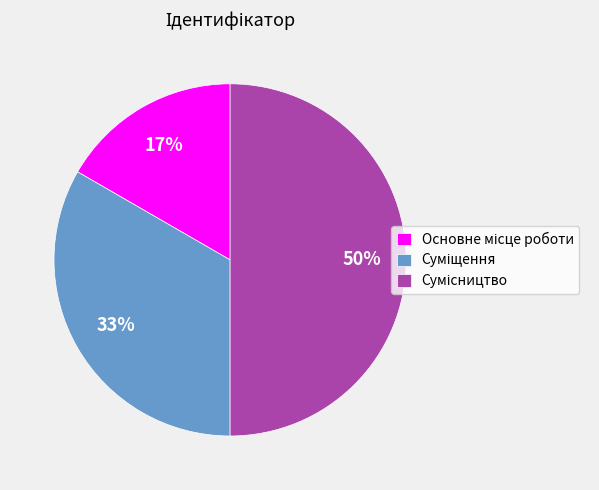

To the nearest percent, what is the difference between the largest and smallest slice percentages?

33%